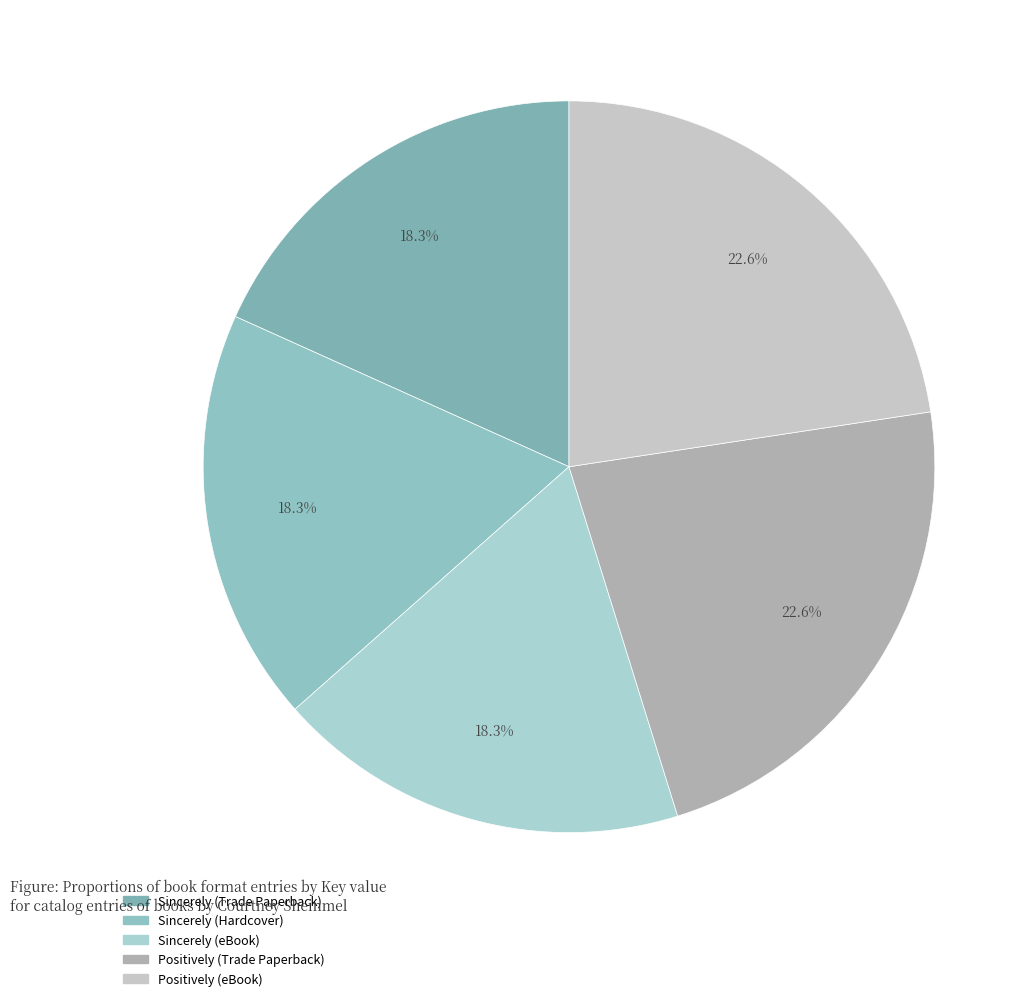

Is there a majority slice in this chart?

No